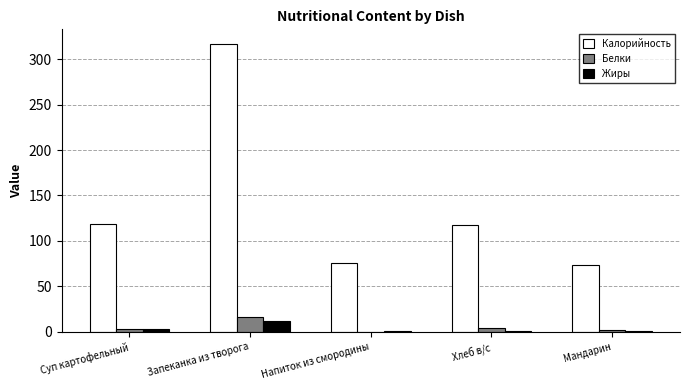

What are all the series names shown in the legend?

Калорийность, Белки, Жиры